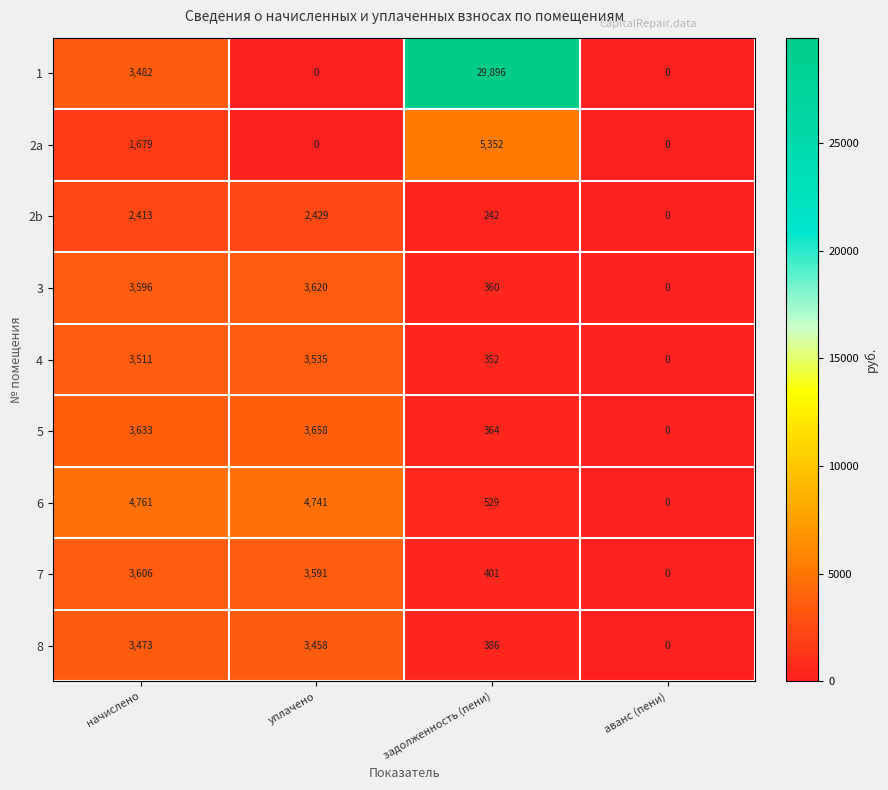

The 1 series shows 1808 at начислено. True or false?

False